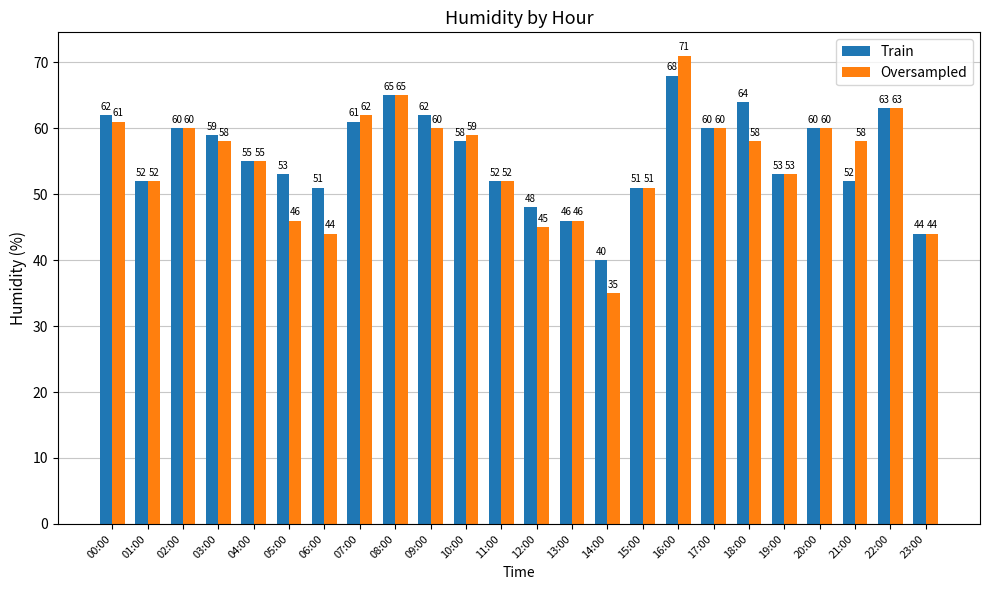

What is the difference between the highest and lowest values at 03:00?

1